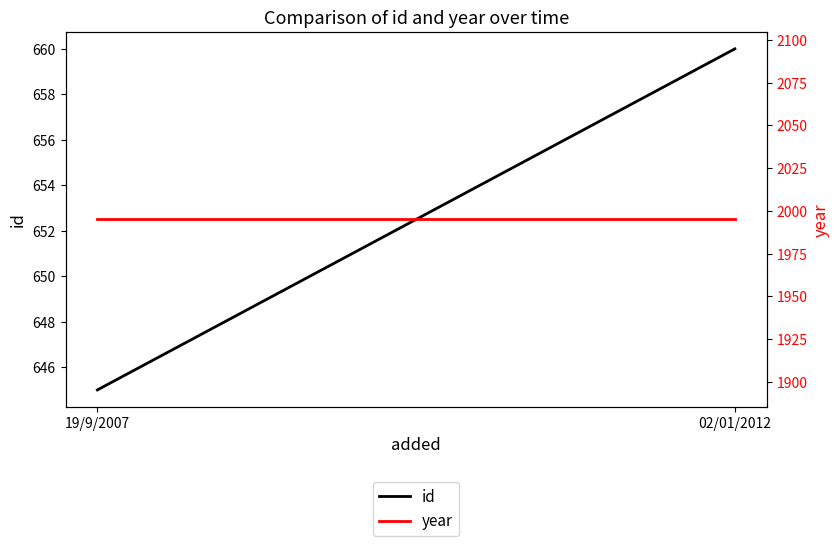

The value of year at 02/01/2012 is 1995. True or false?

True